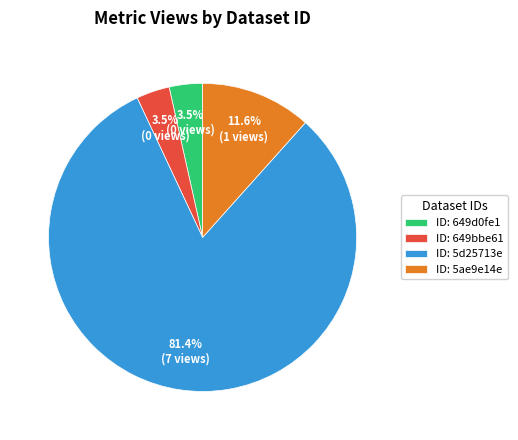

To the nearest percent, what is the difference between the largest and smallest slice percentages?

78%